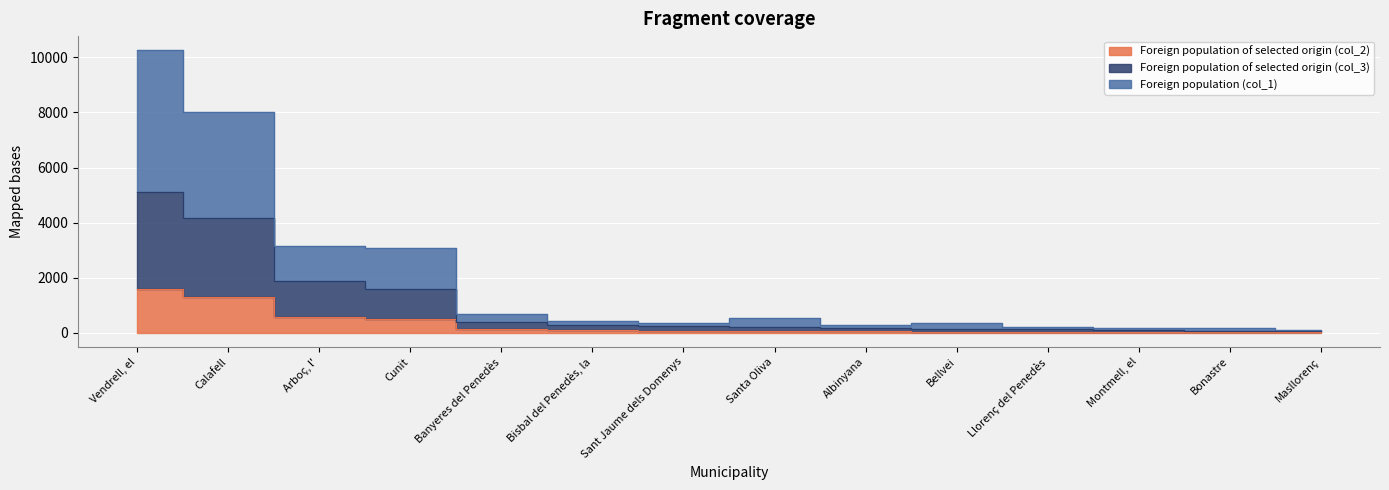

Where does the Foreign population of selected origin (col_3) series first go above 232?

Vendrell, el